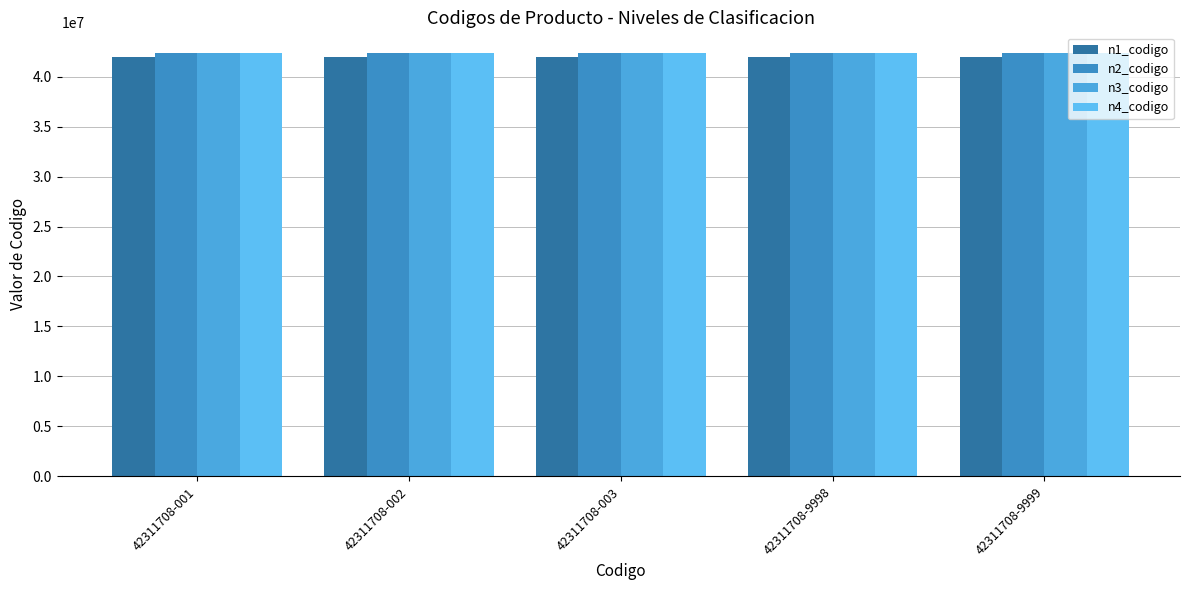

What are all the series names shown in the legend?

n1_codigo, n2_codigo, n3_codigo, n4_codigo